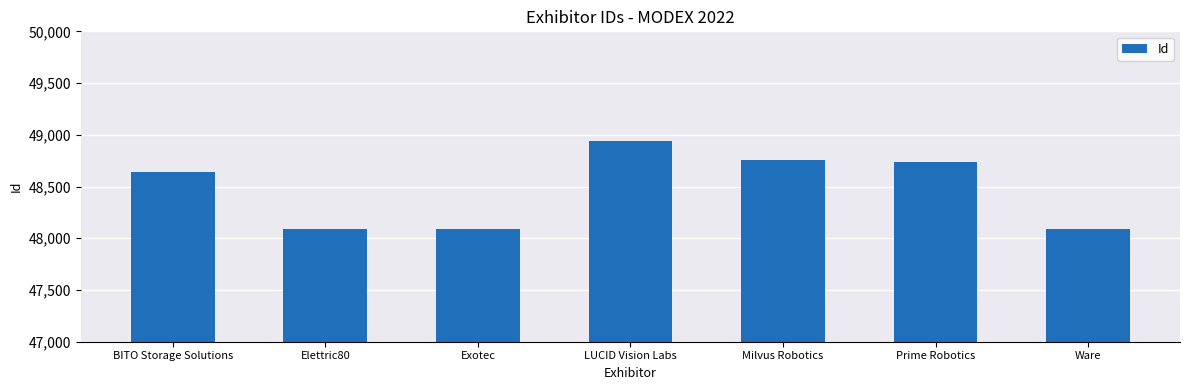

At which label is the value closest to 48511?

BITO Storage Solutions